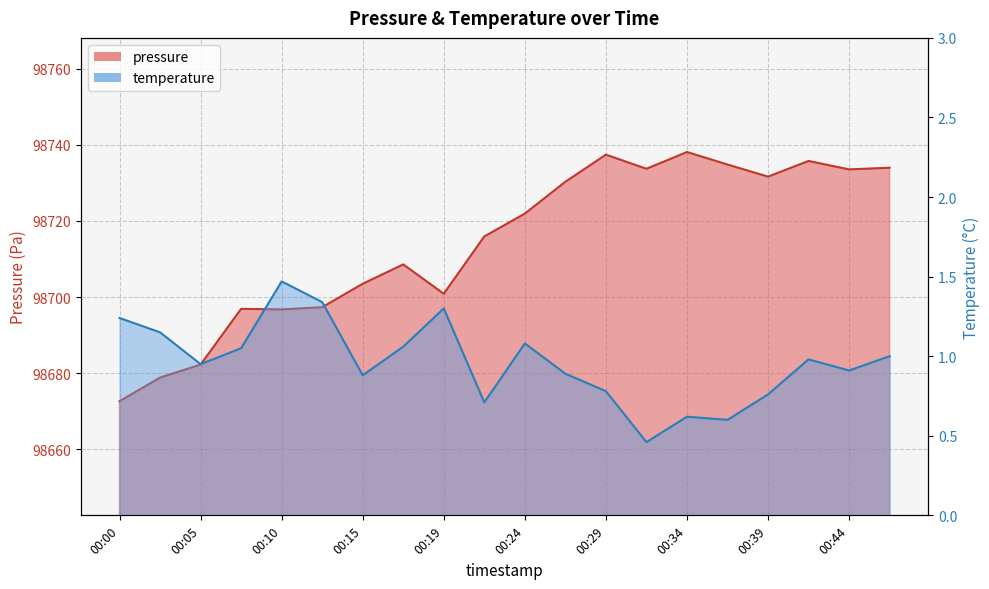

What is the approximate value of pressure at 00:00?

98672.6